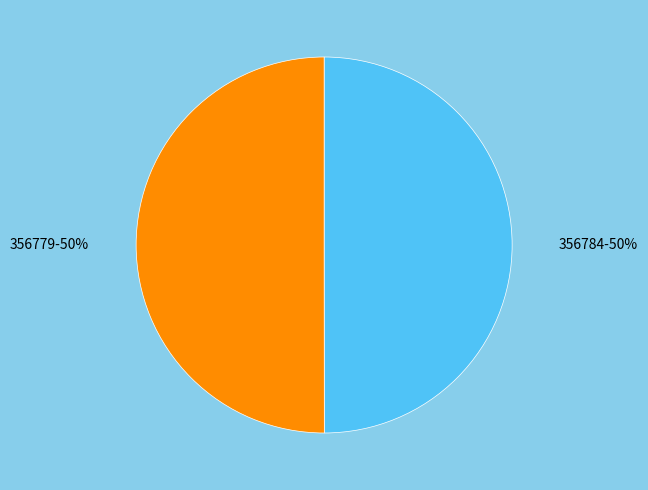

To the nearest percent, what is the average slice percentage?

50%